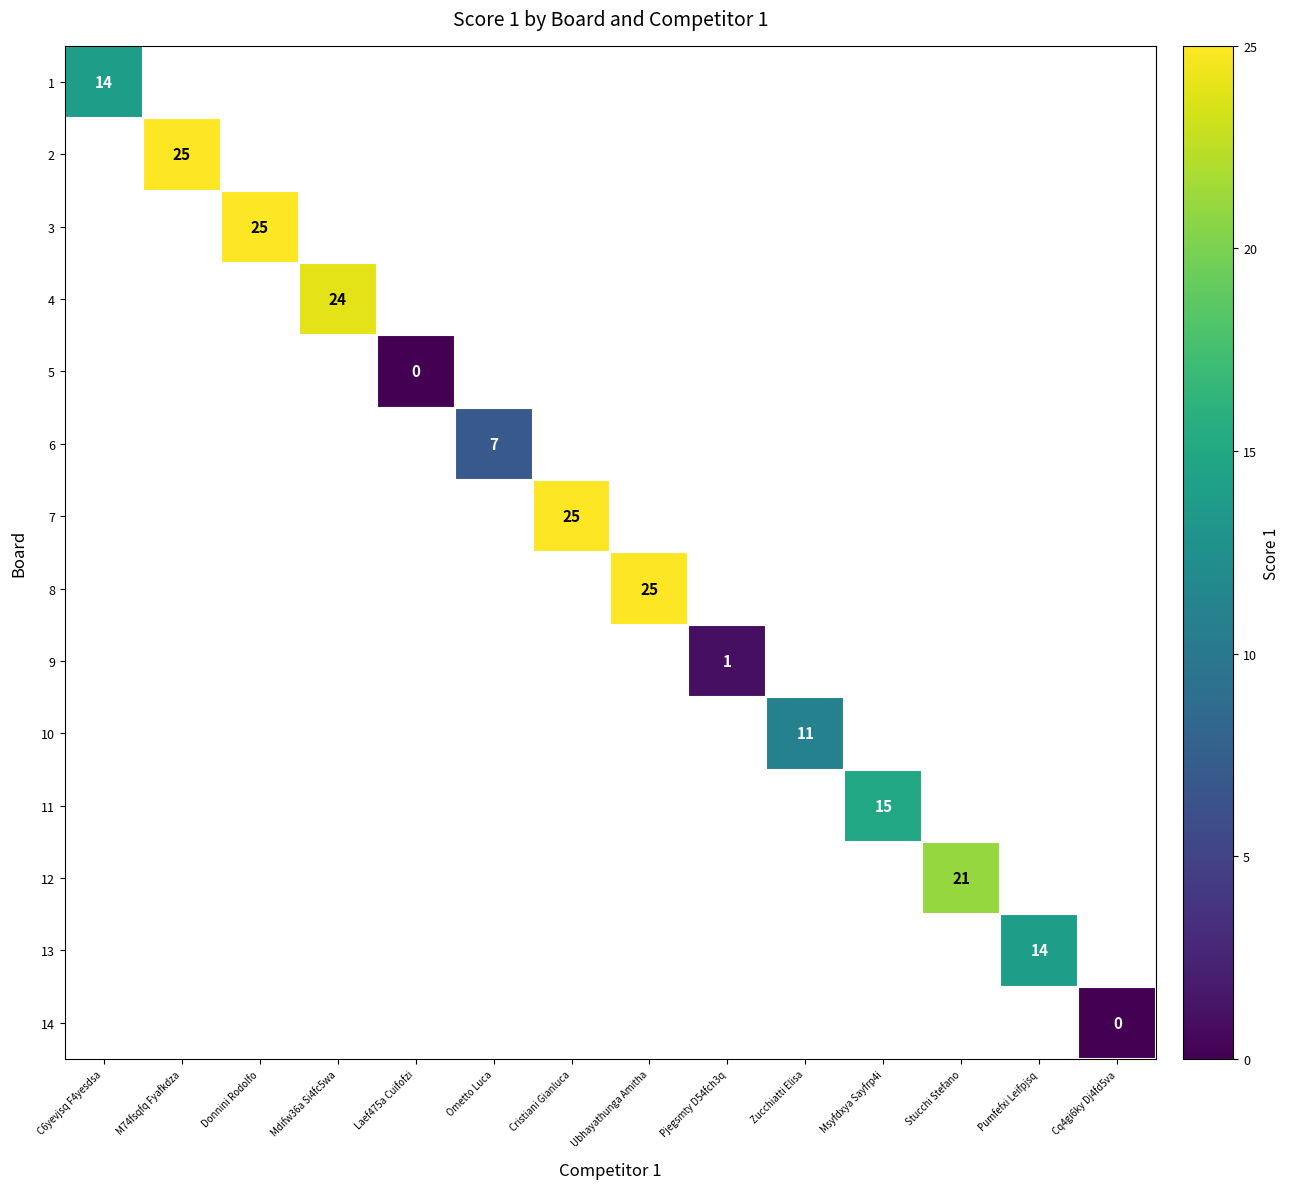

The value of 11 at Msyfdxya Sayfrp4i is 15. True or false?

True